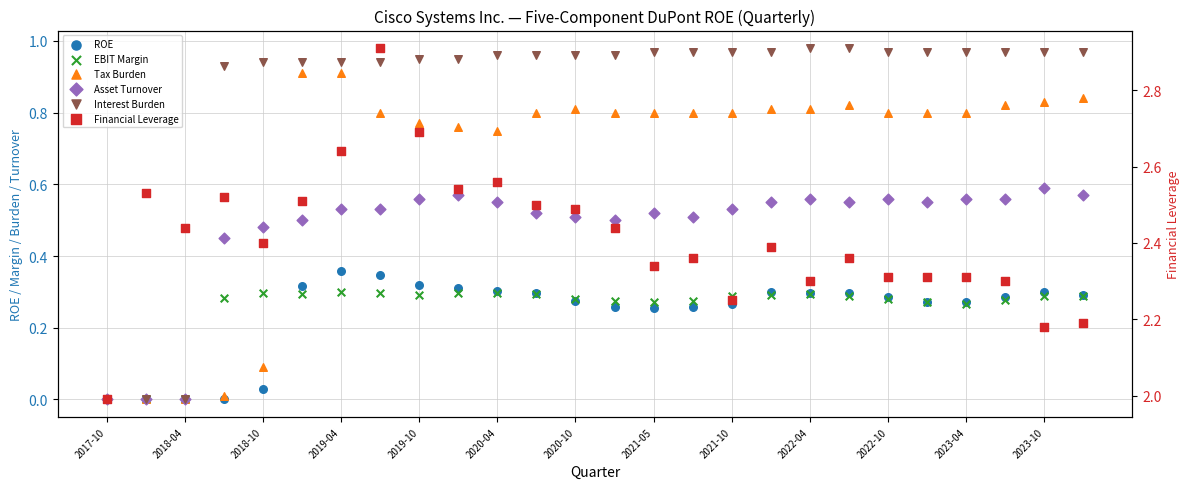

Is the value of Tax Burden at 2022-10 greater than the value of EBIT Margin at 21?

Yes